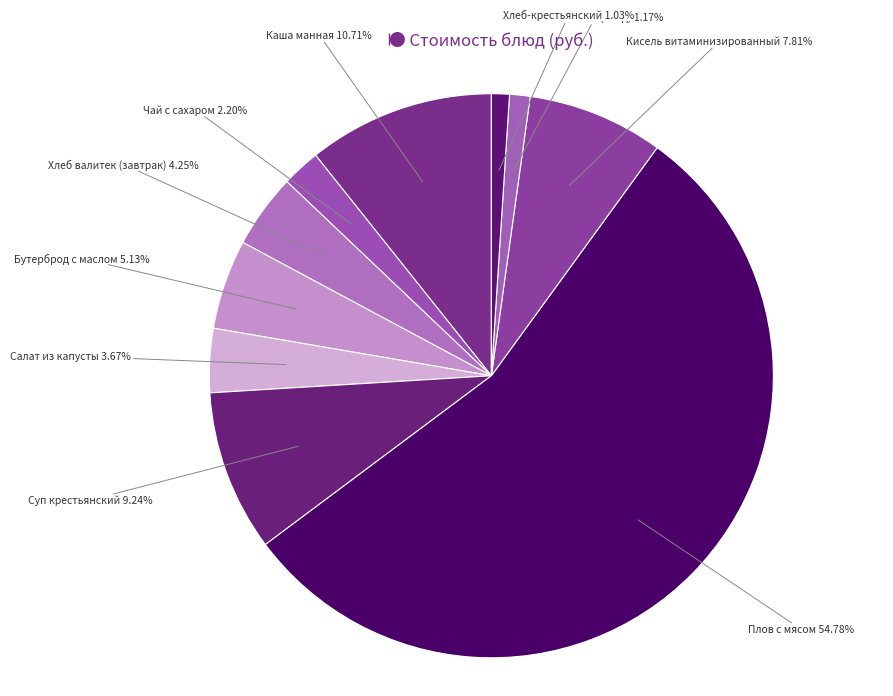

What is the majority slice?

Плов с мясом